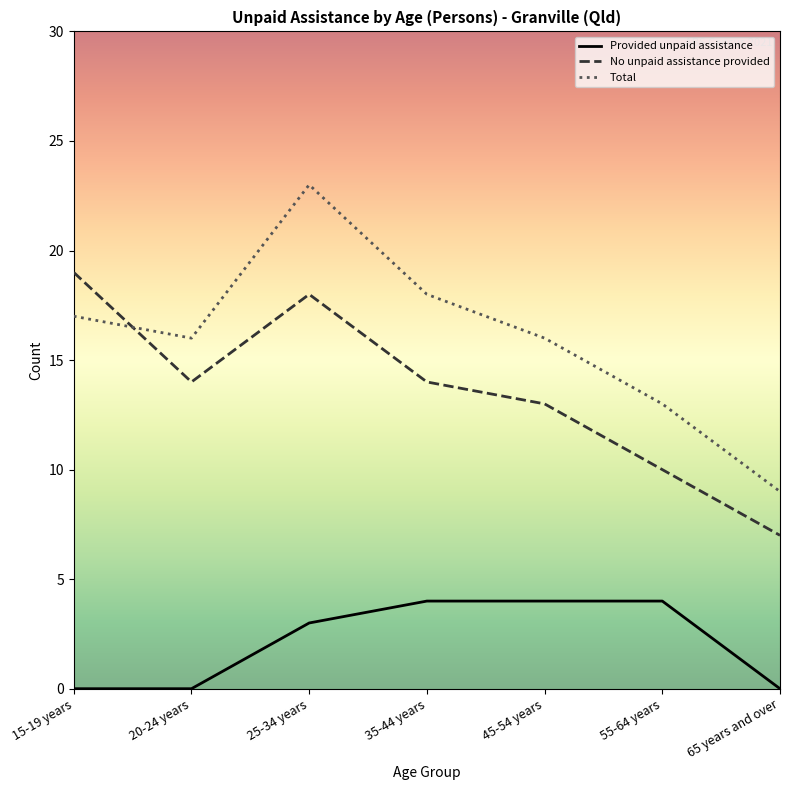

How many lines are shown in the chart?

3